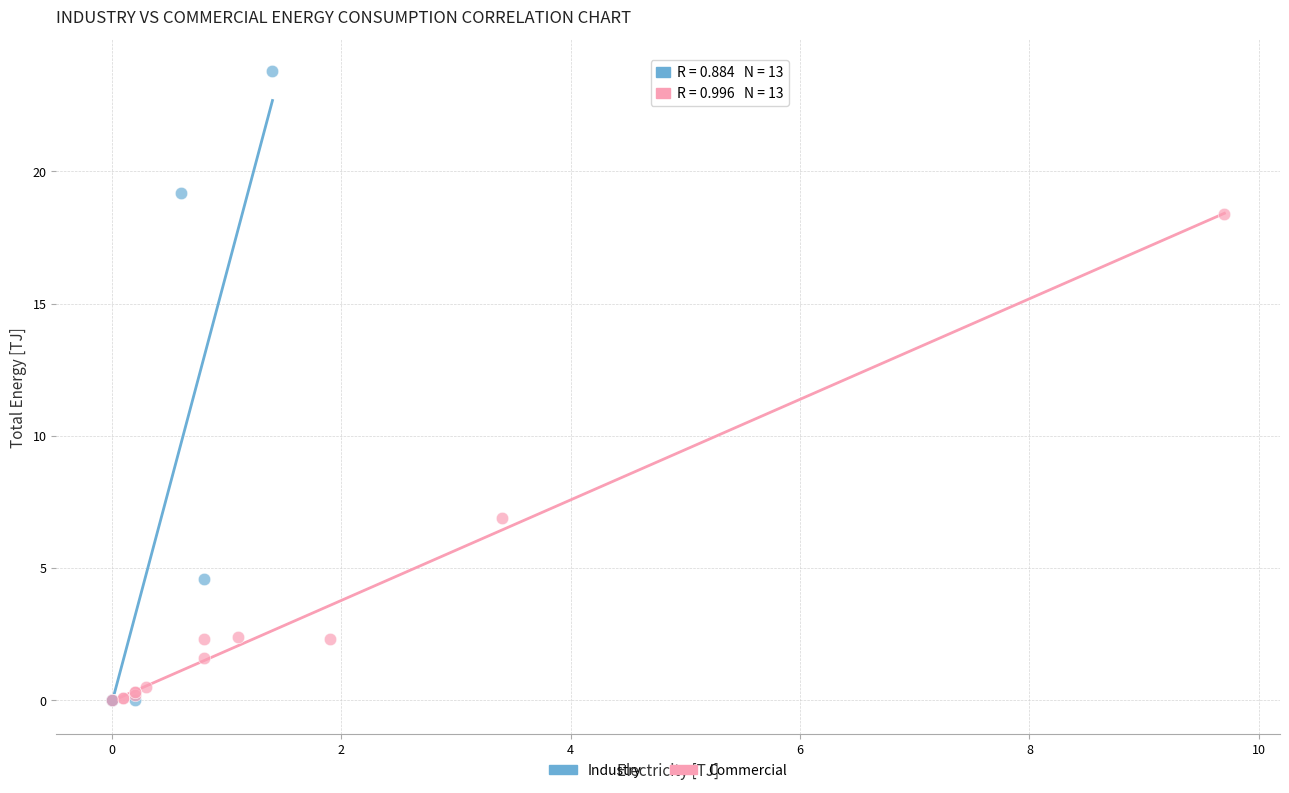

Which series reaches the maximum Y coordinate?

Industry